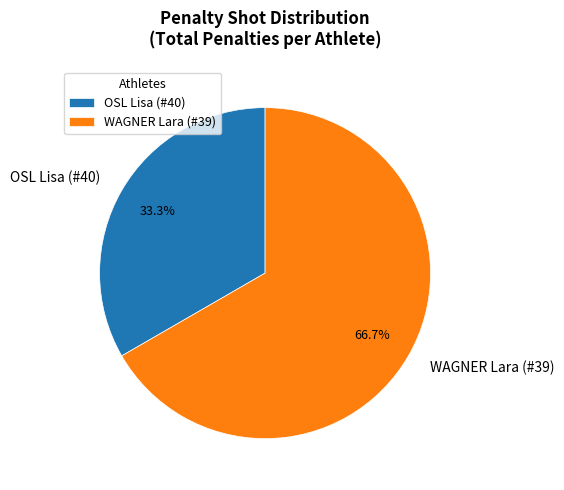

Combined, do OSL Lisa (#40) and WAGNER Lara (#39) account for over 50%?

Yes